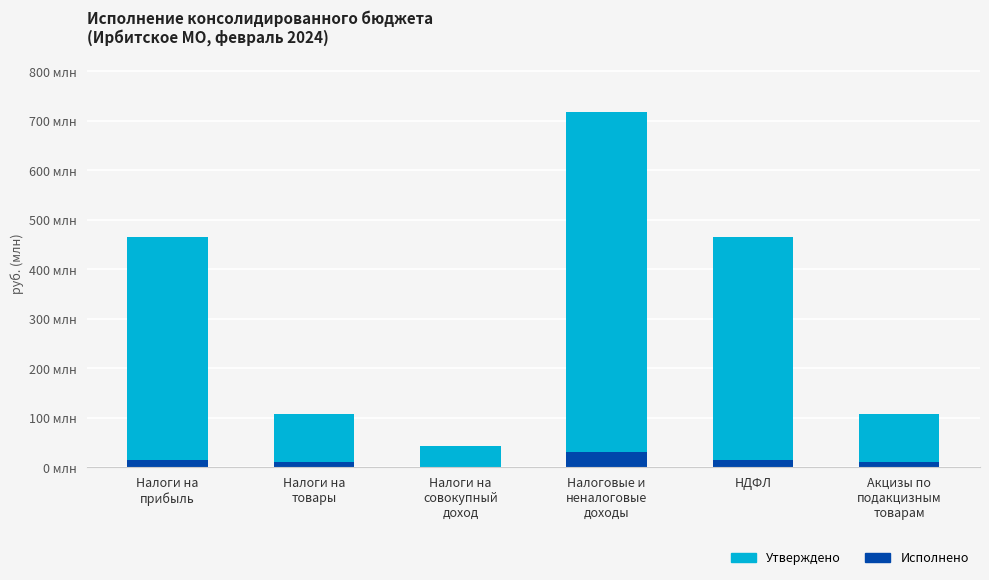

List the series in order of their peak value, highest first.

утверждено (бюджеты городских округов), исполнено (бюджеты городских округов)